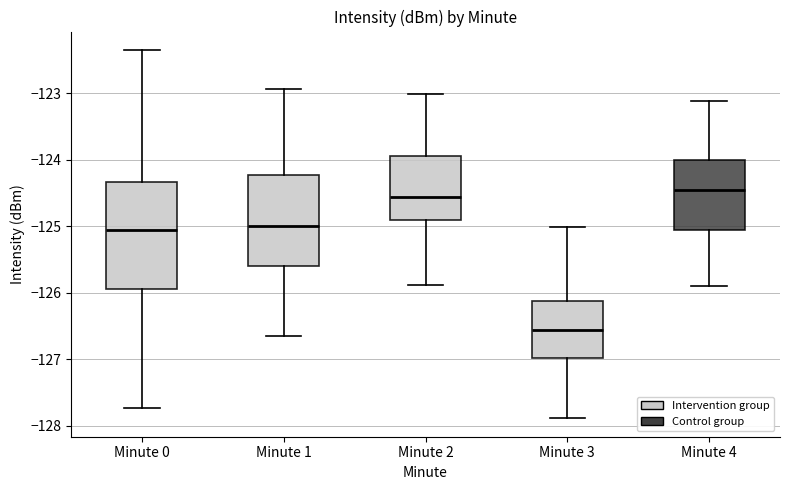

Which box's median line is the lowest?

Minute 3